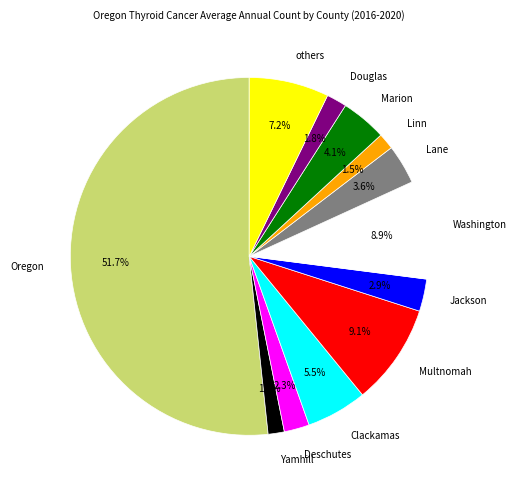

Which slice is the largest?

Oregon